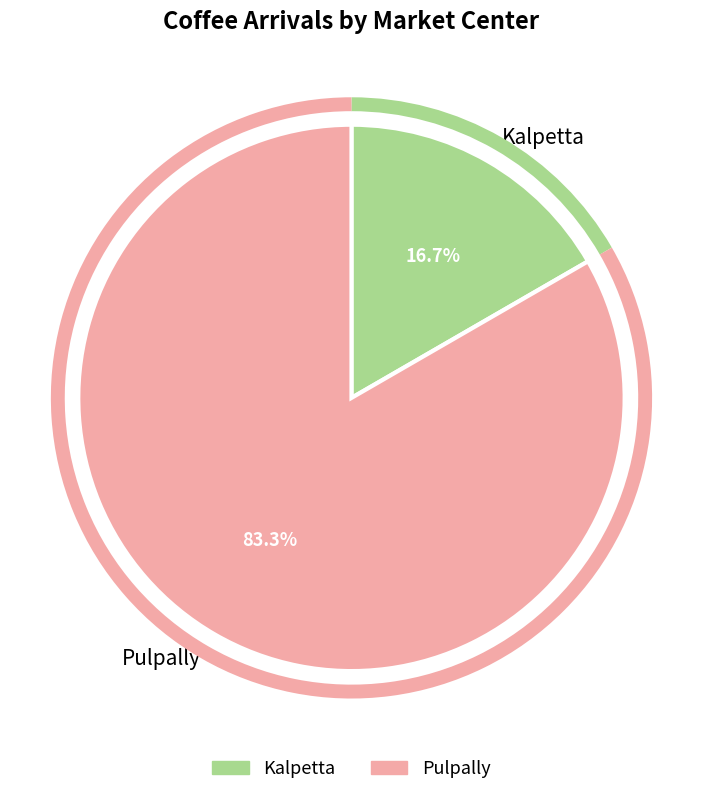

To the nearest percent, what is the combined percentage of Kalpetta and Pulpally?

100%